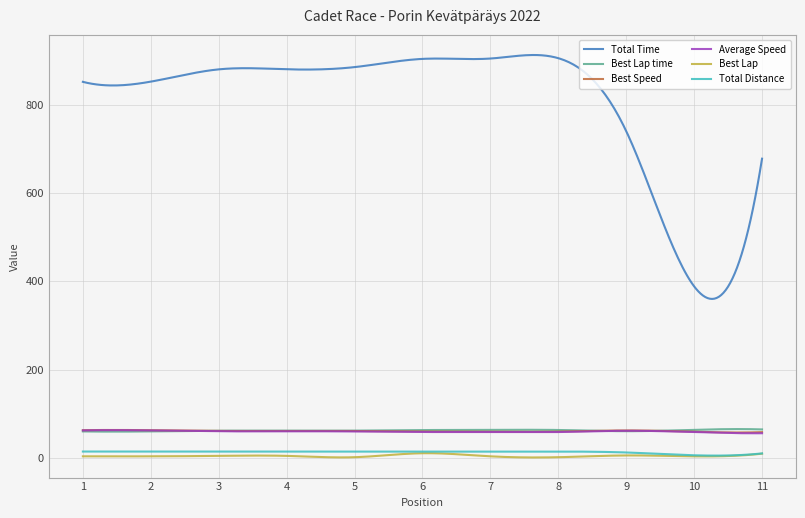

How many values in the Total Time series are below 880?

149